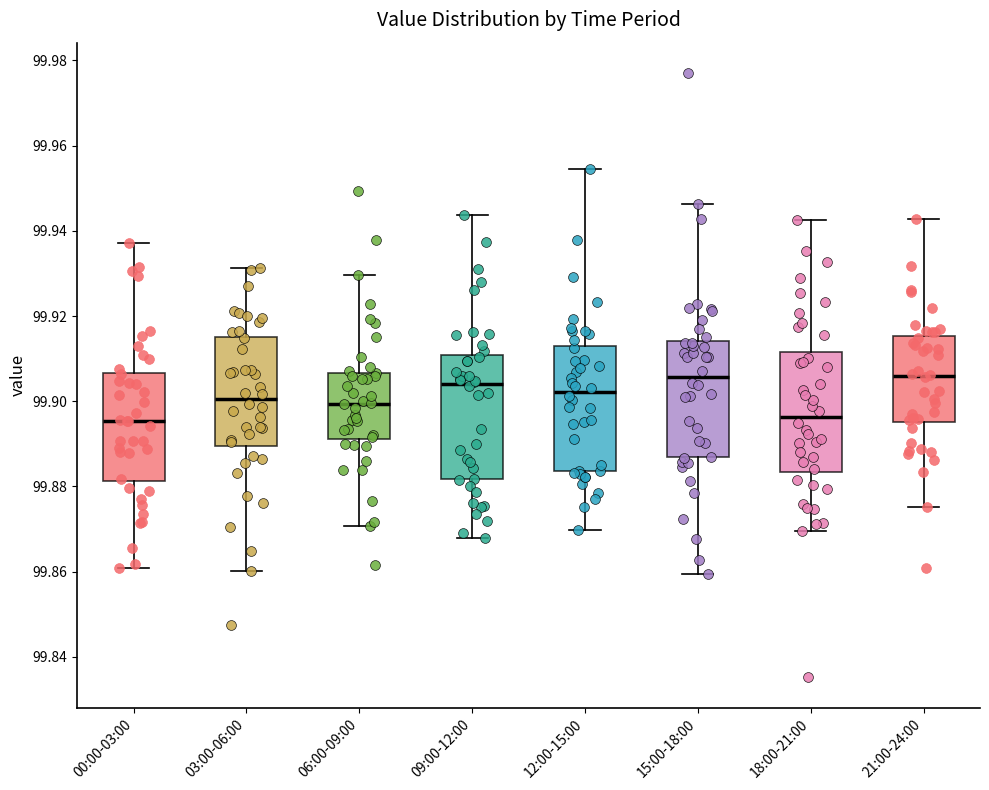

Reading left to right, read every box against the y-axis: the position of its median line, the range the box covers, and the ends of its whiskers. The values are not printed on the chart, so give them approximately, as read against the axis.

00:00-03:00: median 99.896, box 99.882 to 99.906, whiskers 99.860 to 99.938
03:00-06:00: median 99.900, box 99.890 to 99.916, whiskers 99.860 to 99.932
06:00-09:00: median 99.900, box 99.892 to 99.906, whiskers 99.870 to 99.930
09:00-12:00: median 99.904, box 99.882 to 99.910, whiskers 99.868 to 99.944
12:00-15:00: median 99.902, box 99.884 to 99.912, whiskers 99.870 to 99.954
15:00-18:00: median 99.906, box 99.886 to 99.914, whiskers 99.860 to 99.946
18:00-21:00: median 99.896, box 99.884 to 99.912, whiskers 99.870 to 99.942
21:00-24:00: median 99.906, box 99.896 to 99.916, whiskers 99.876 to 99.942